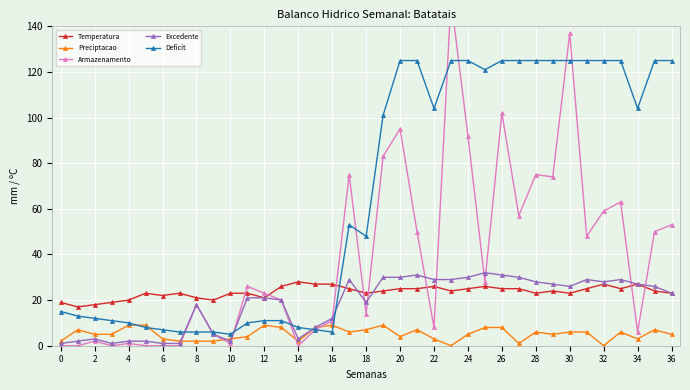

The value of Excedente at 31 is 19. True or false?

False